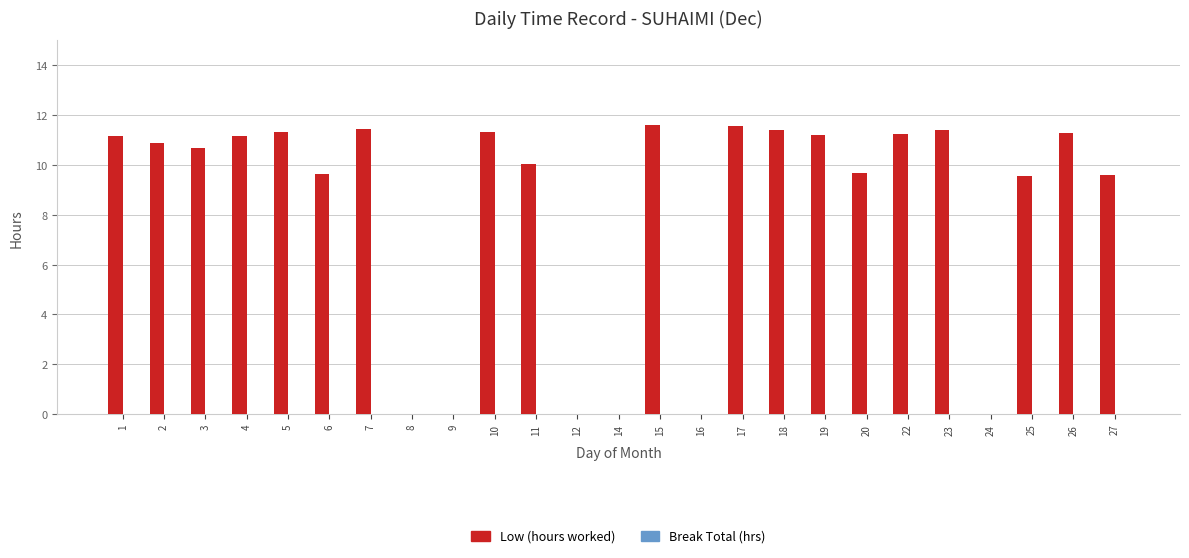

Count the number of categories in the chart.

25